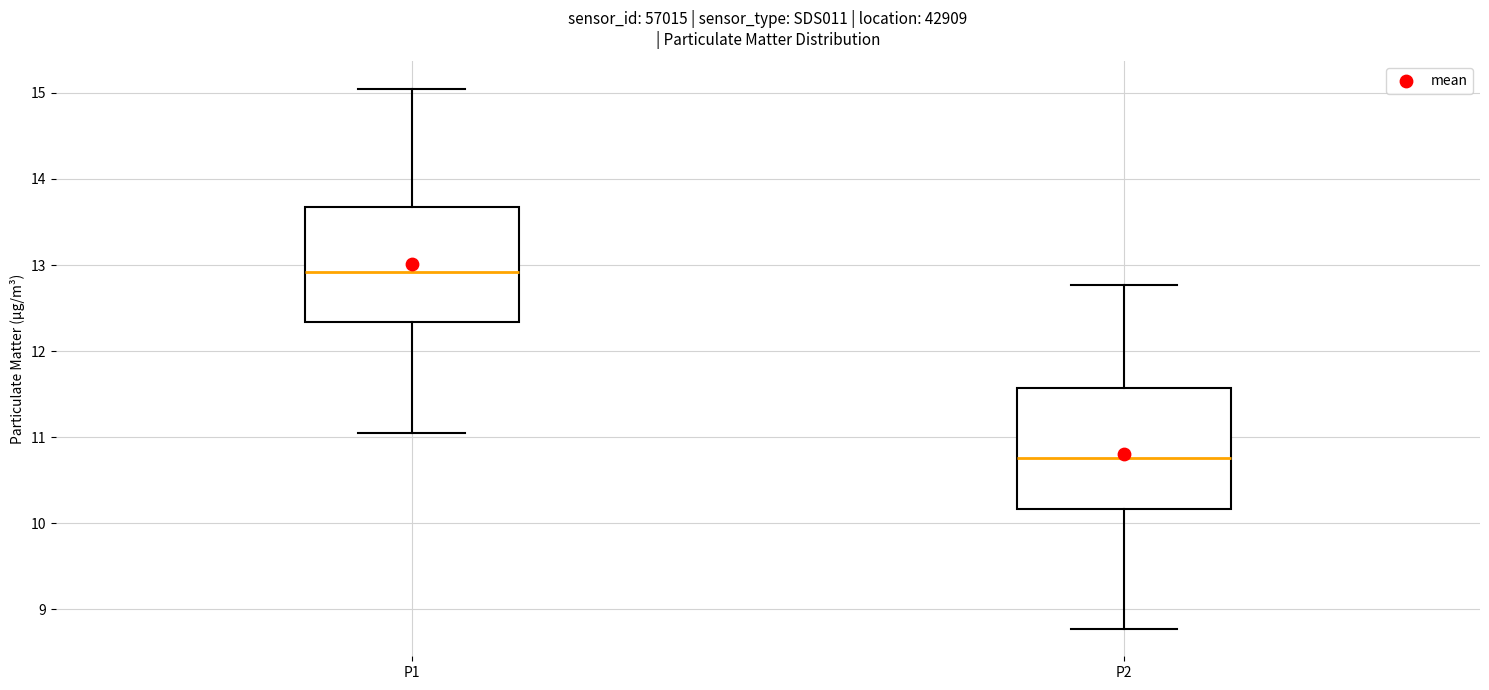

Where does the lower whisker of the box for P1 end on the y-axis? The values are not printed on the chart, so give them approximately, as read against the axis.

11.1